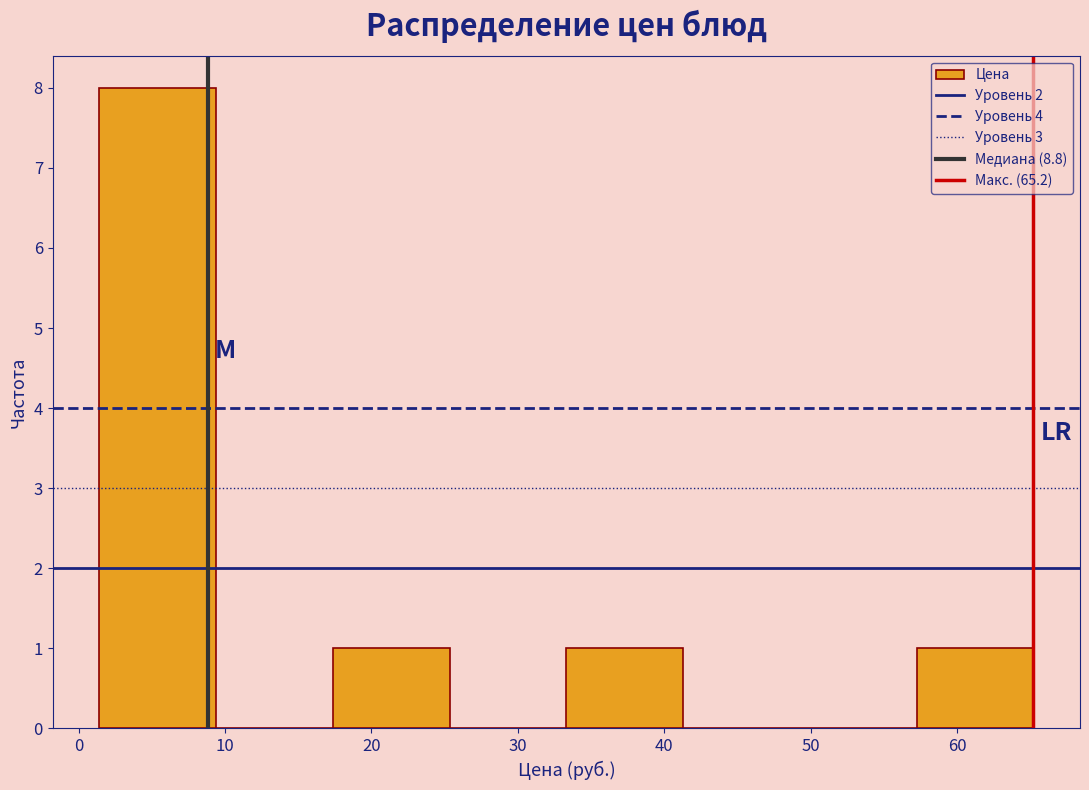

Which range on the x-axis has the tallest bar?

1 to 9